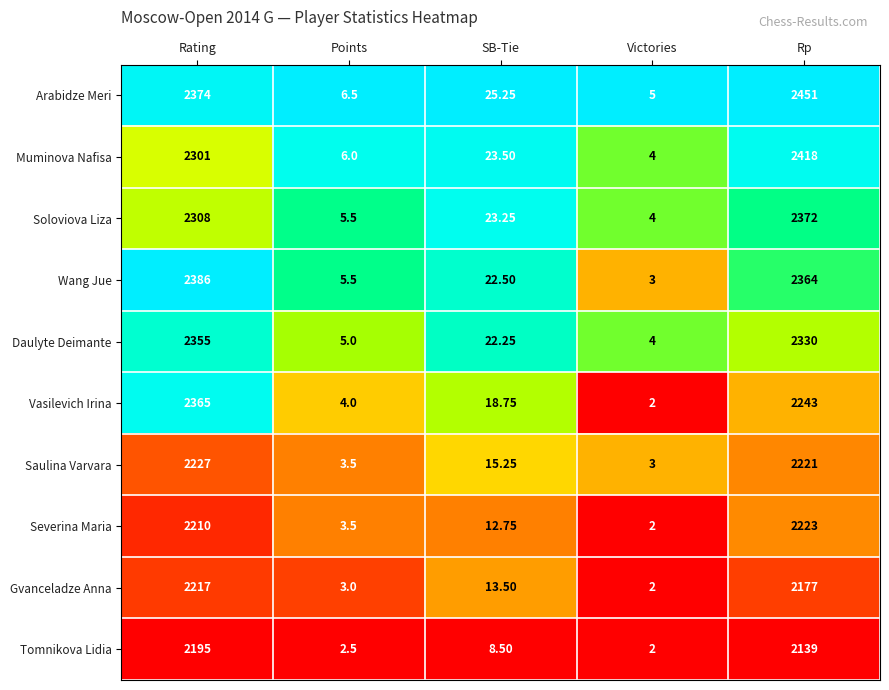

Rank the series by their maximum value, from highest to lowest.

Arabidze Meri, Muminova Nafisa, Wang Jue, Soloviova Liza, Vasilevich Irina, Daulyte Deimante, Saulina Varvara, Severina Maria, Gvanceladze Anna, Tomnikova Lidia